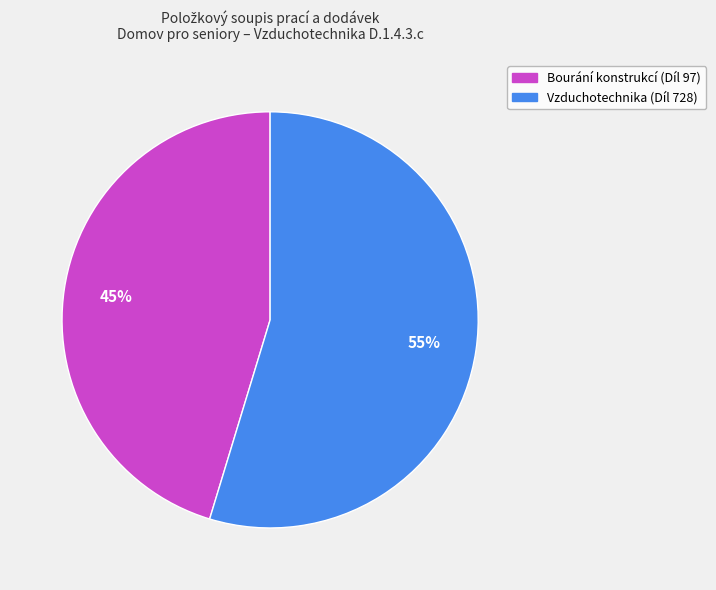

Which category has the smallest portion of the pie?

Bourání konstrukcí (Díl 97)